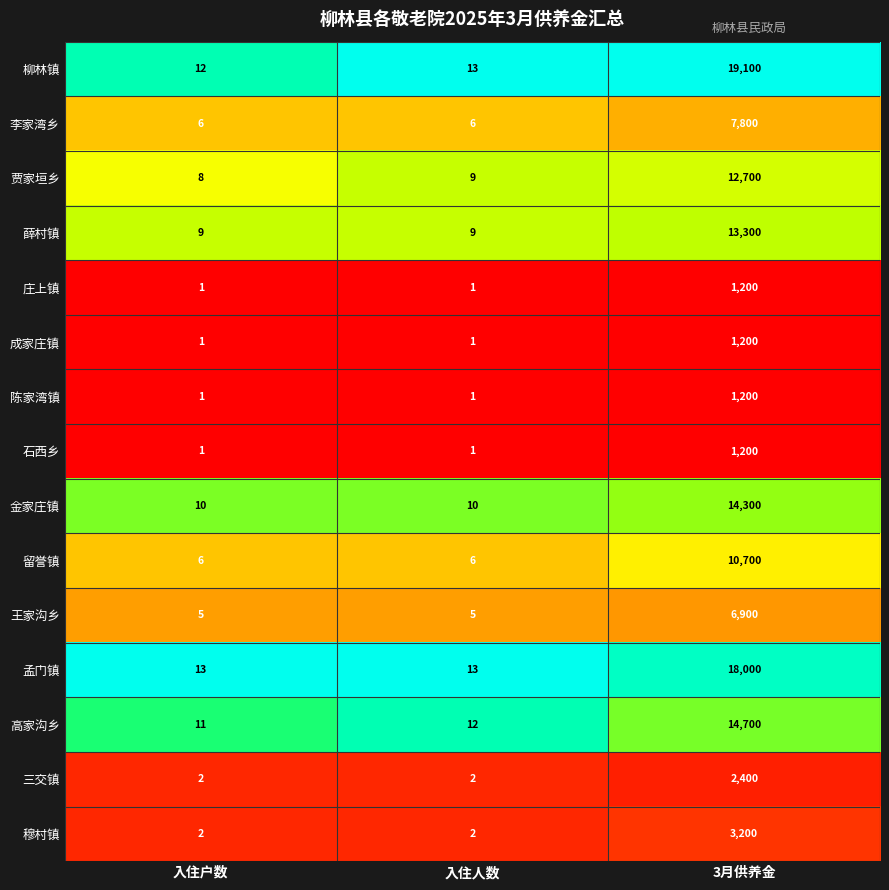

How many distinct data groups are displayed?

15